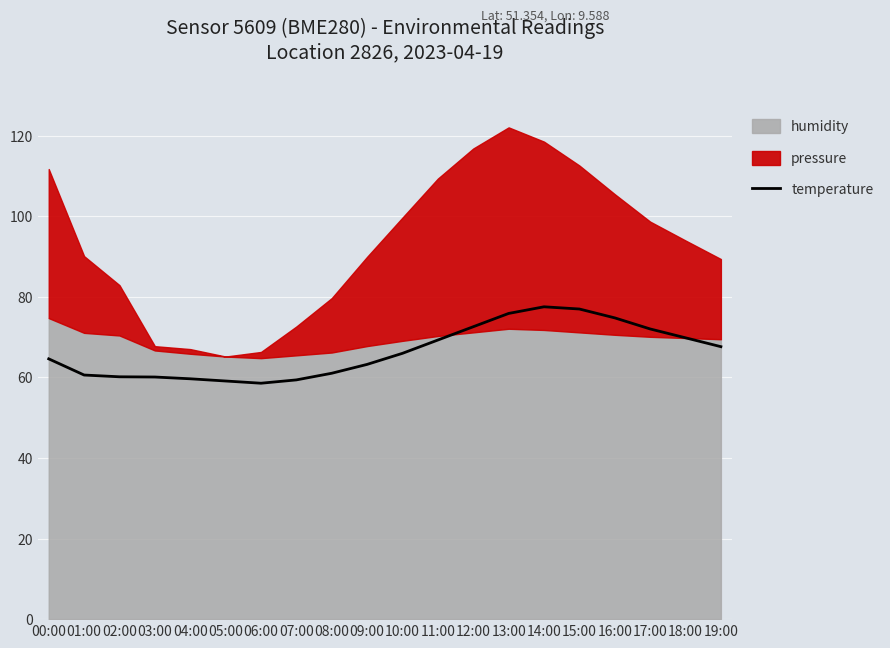

Between 14:00 and 02:00, which is larger?

14:00